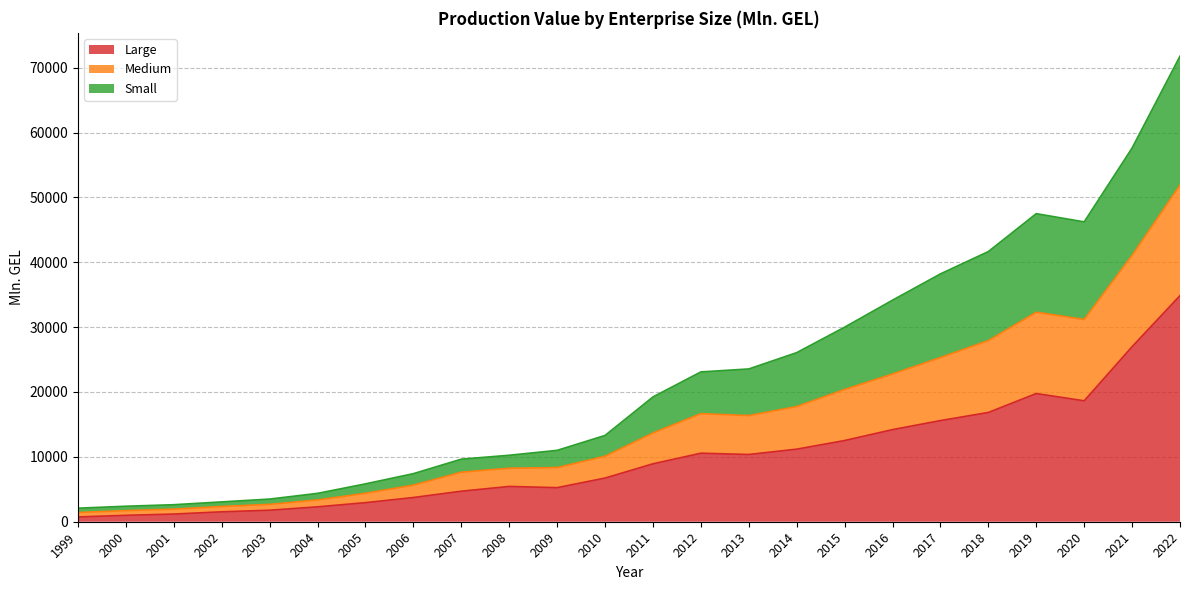

True or false: Large has more than 0 interior local peaks.

True